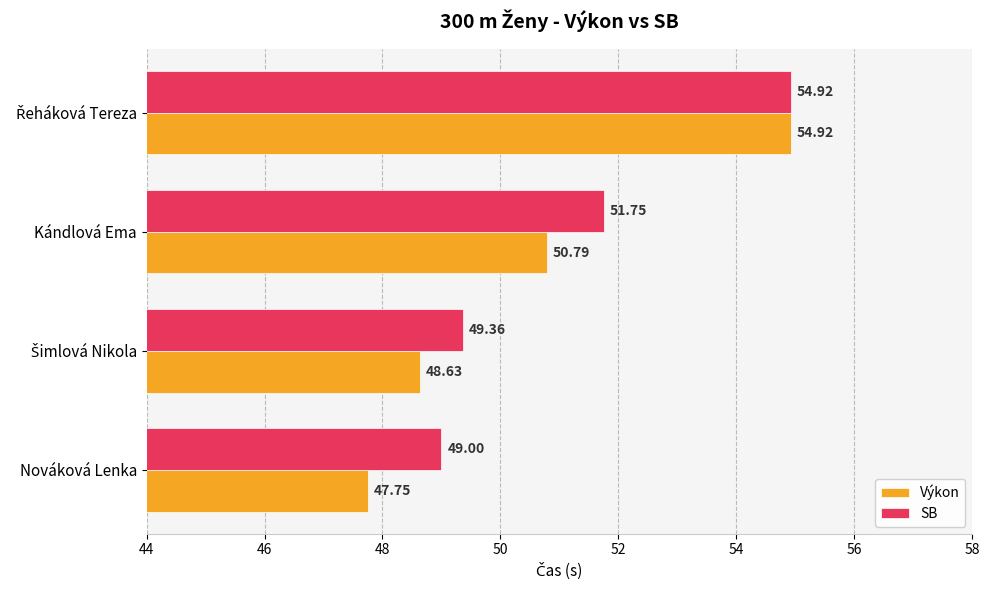

How many values in the Výkon series are below 50?

2